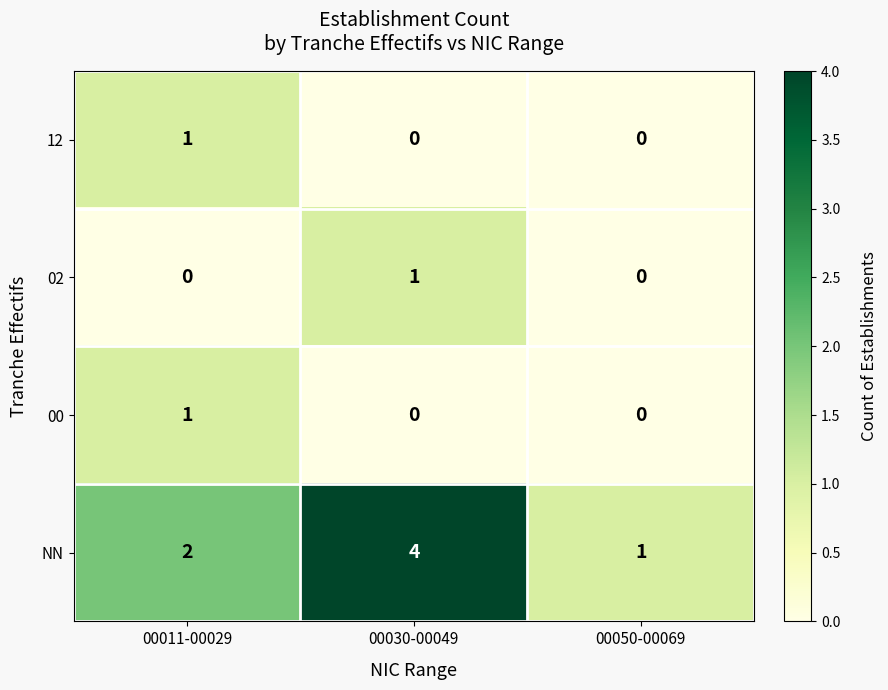

Reading right to left, extract all data points from this chart.

12: 0	0	1
02: 0	1	0
00: 0	0	1
NN: 1	4	2